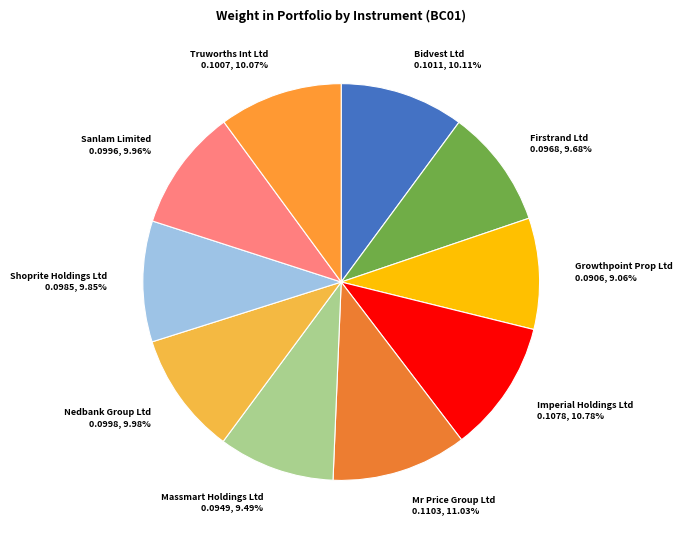

How many segments does this pie chart have?

10